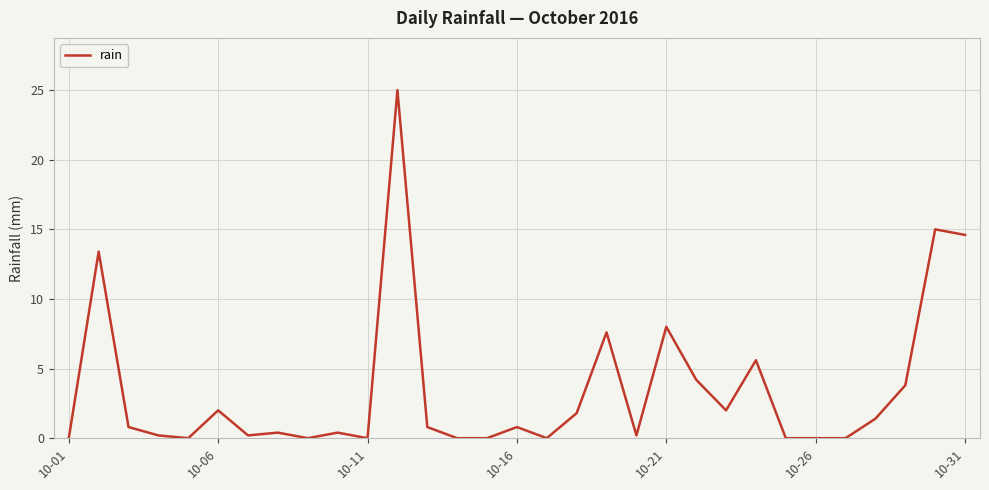

What is the difference between the maximum and minimum values?

25.0